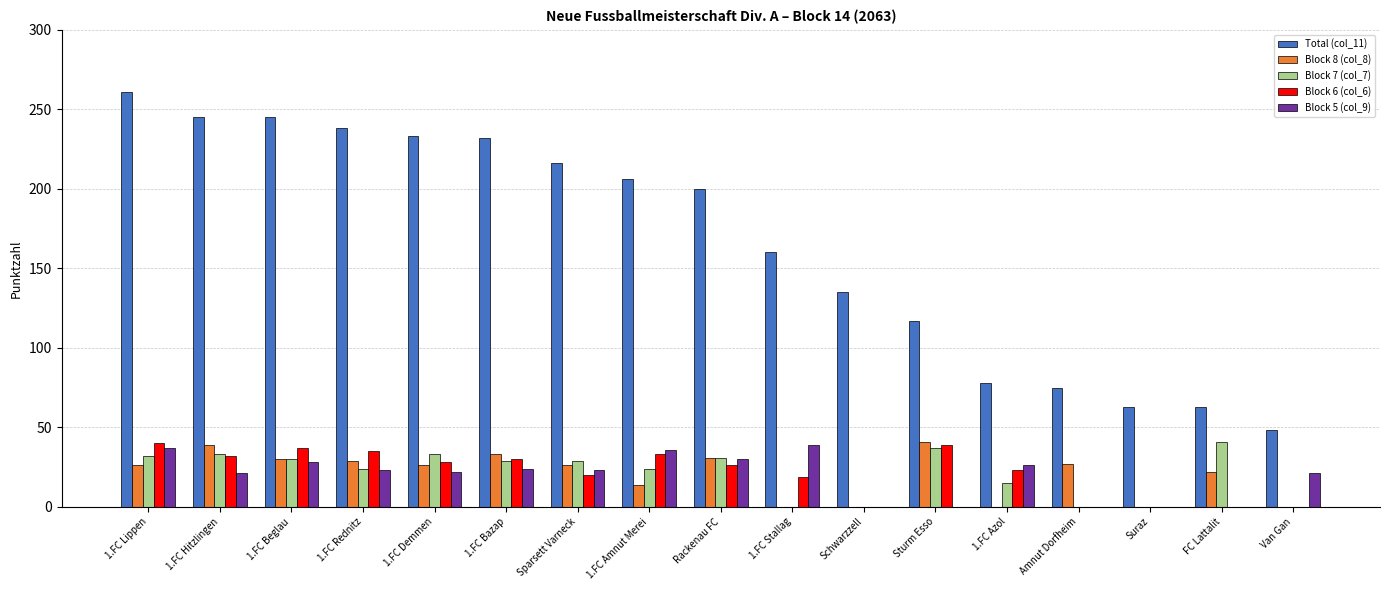

What is the highest value of the Total (col_11) series?

261